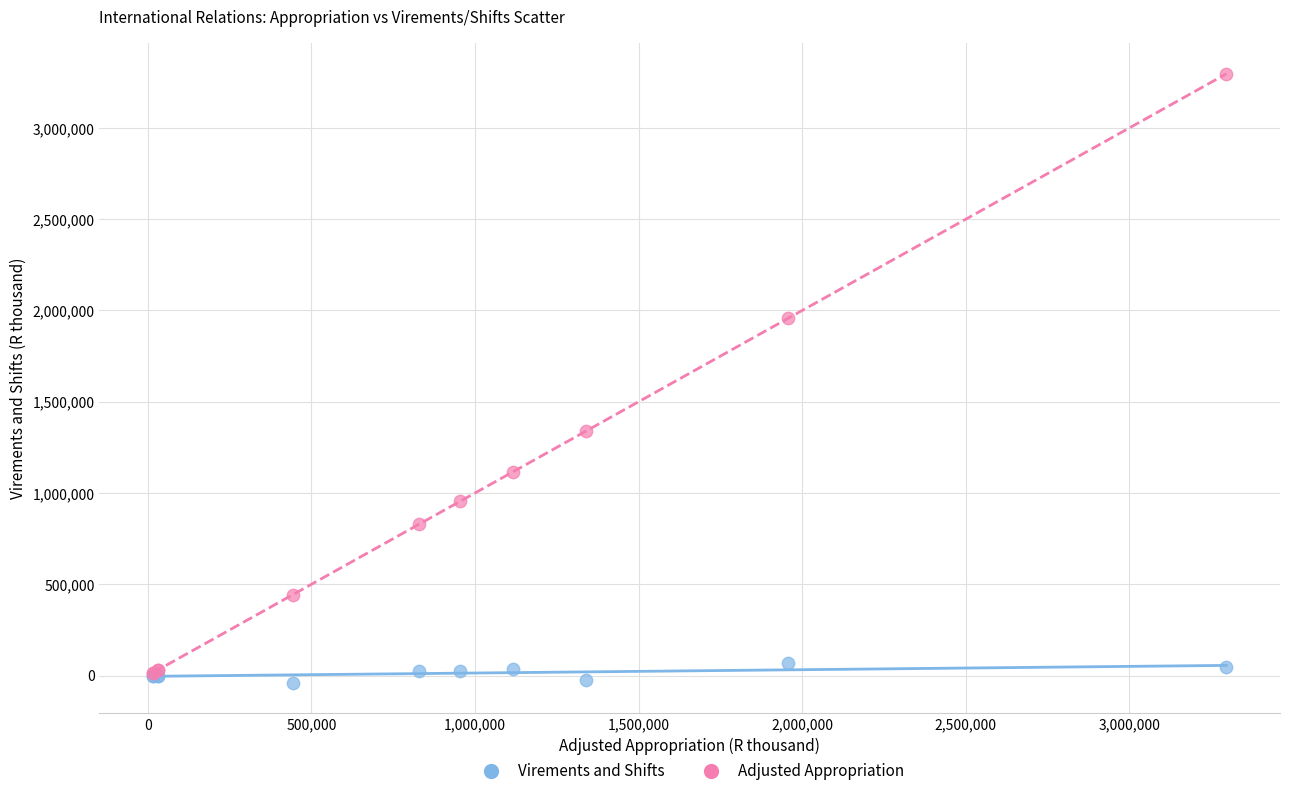

Across all series, what Y value is closest to 1628373?

1340377